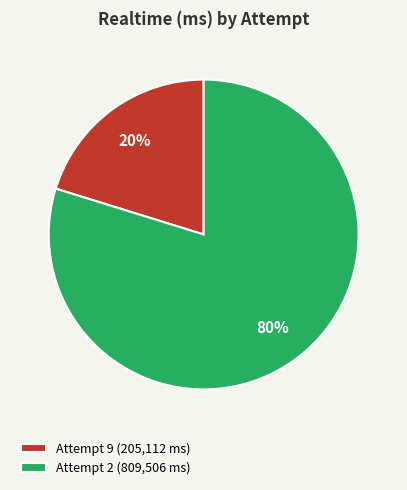

Do Attempt 9 (205,112 ms) and Attempt 2 (809,506 ms) together represent more than half of the pie?

Yes